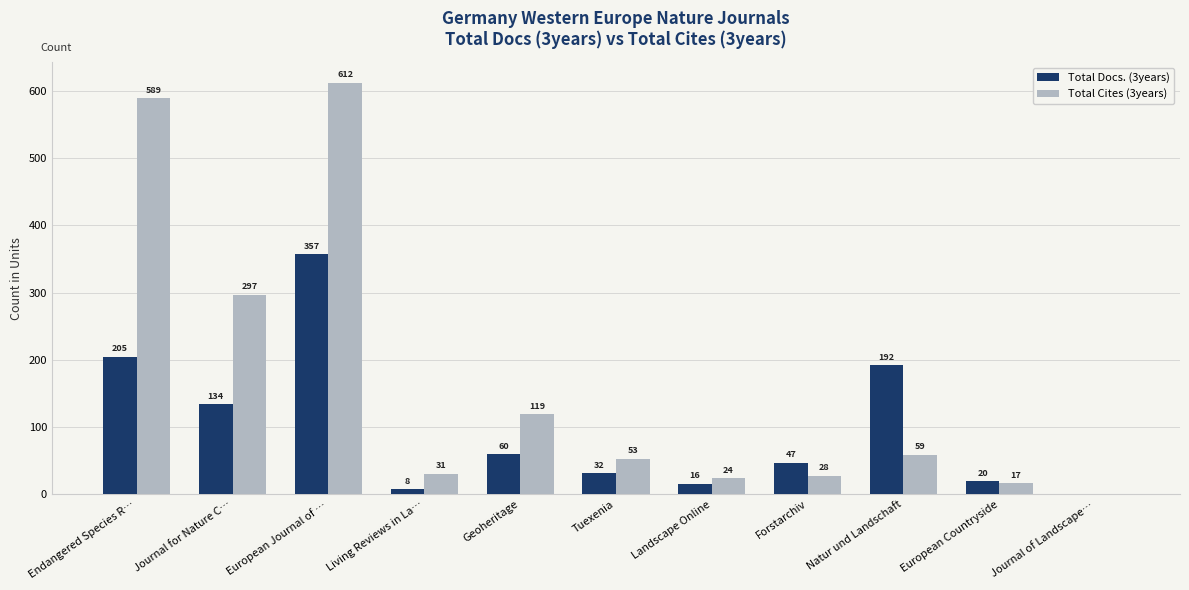

What is the maximum value shown in the chart?

612